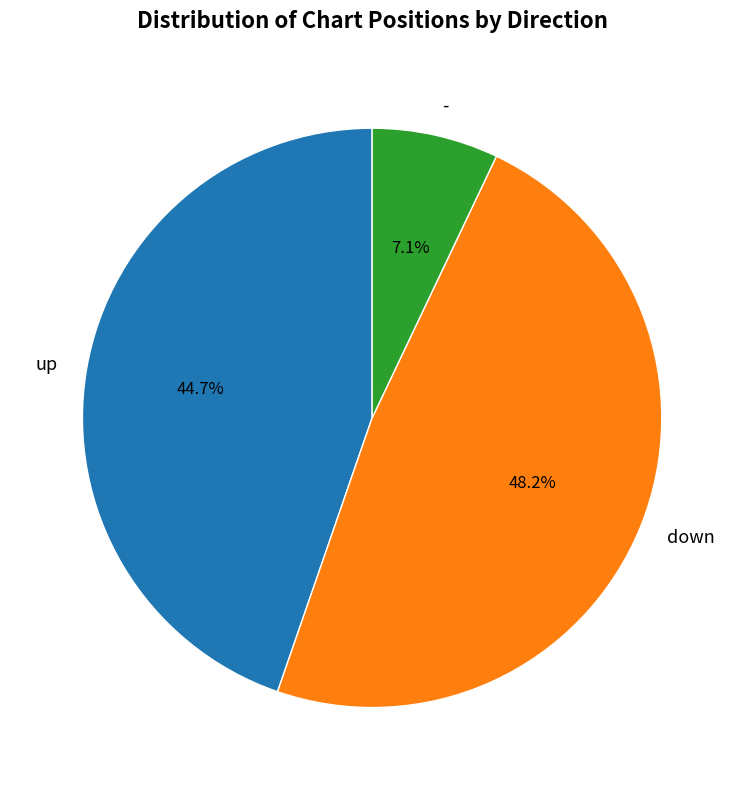

The down slice represents 48% of the pie. True or false?

True